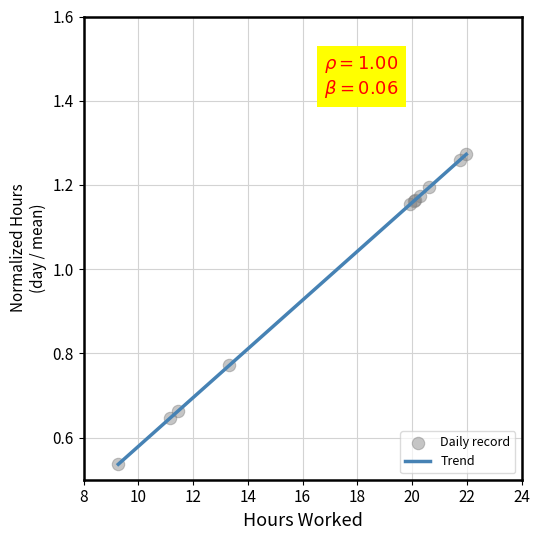

How many lines are shown in the chart?

1